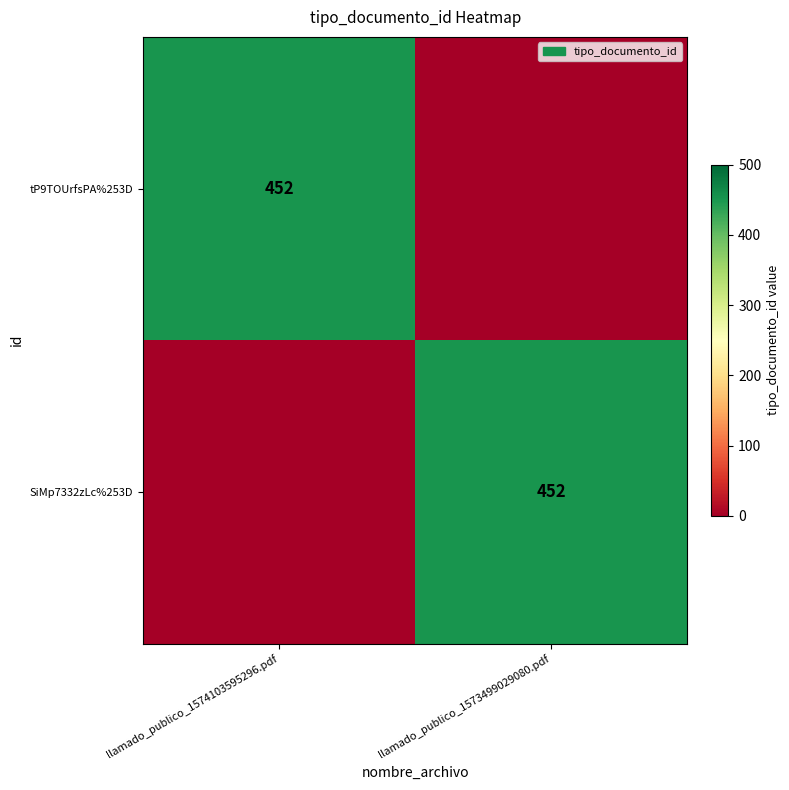

The SiMp7332zLc%253D series shows 452 at llamado_publico_1573499029080.pdf. True or false?

True